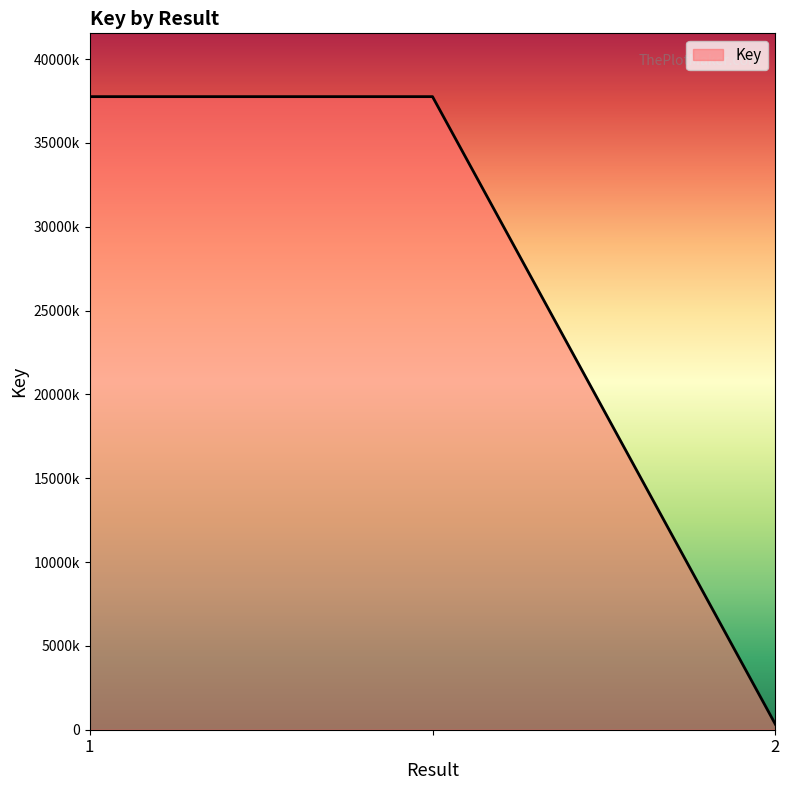

Does the chart have visible grid lines?

No